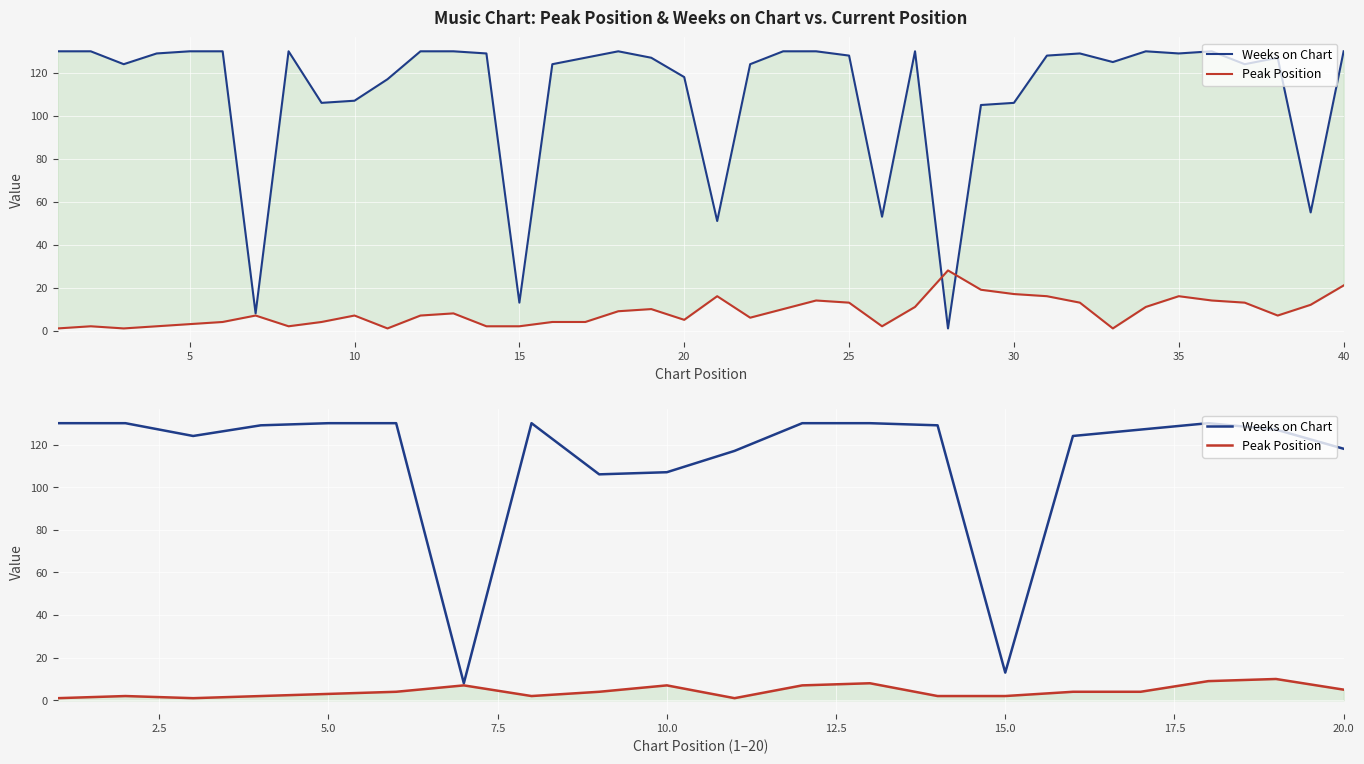

At 20.0, list the series in order from smallest to largest.

Peak Position, Weeks on Chart